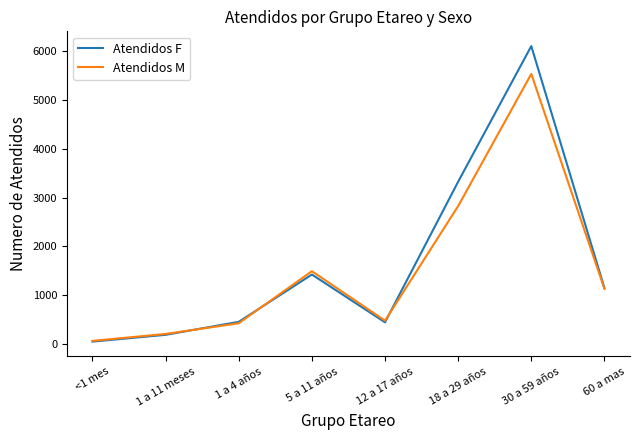

What is the sum of all Atendidos F values?

13104